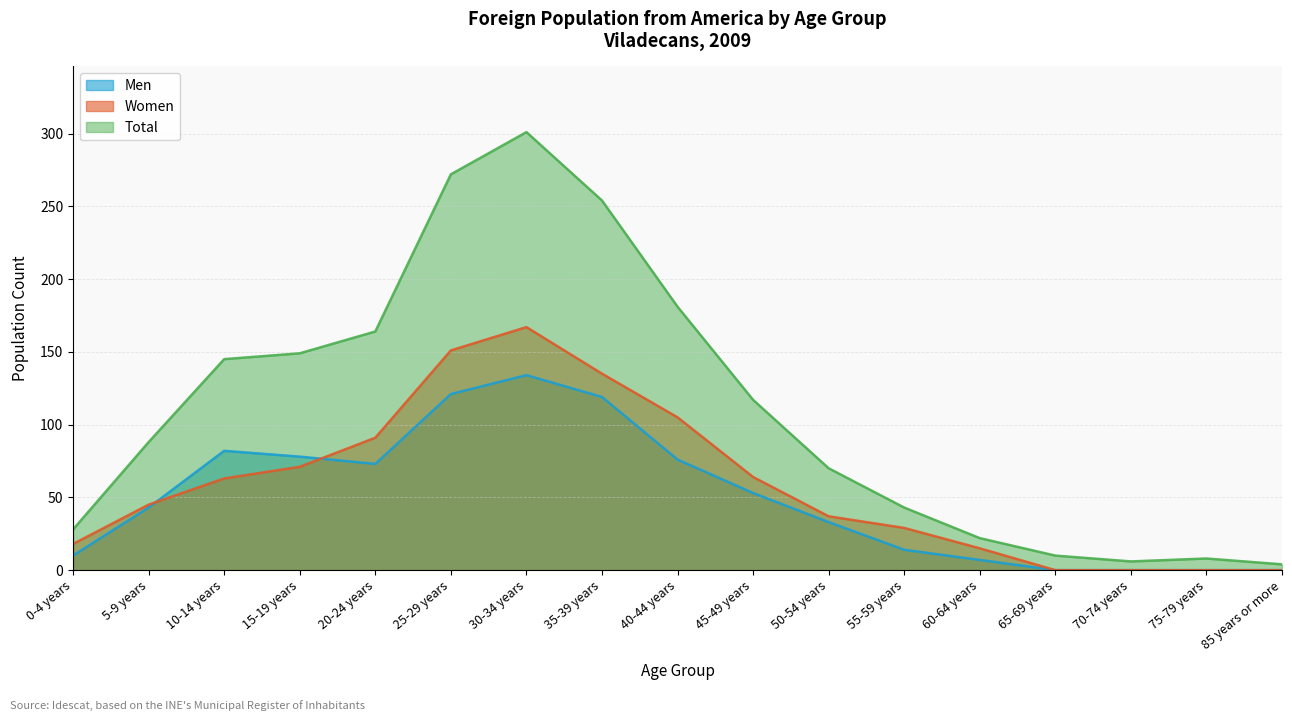

How many positive values does the Men series have?

13